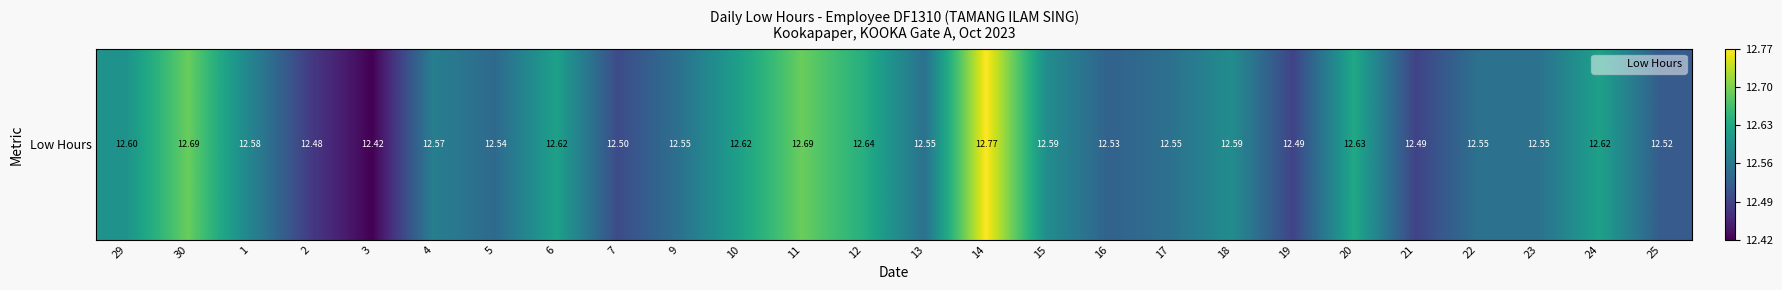

What is the sum of all values?

326.9